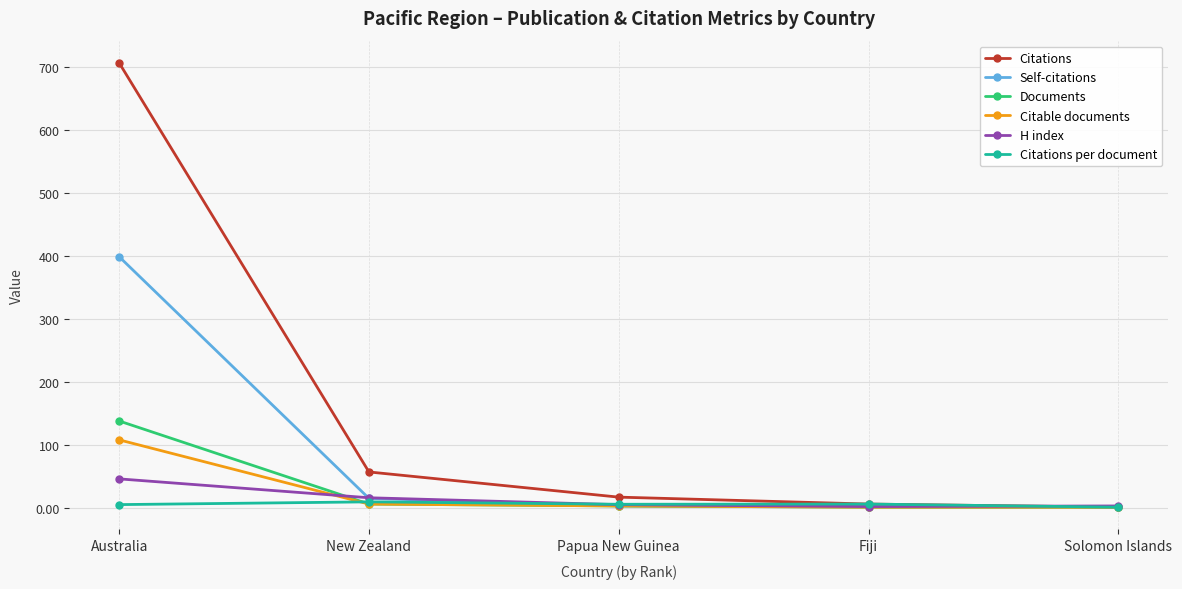

Is it true that H index equals 16.0 at New Zealand?

True